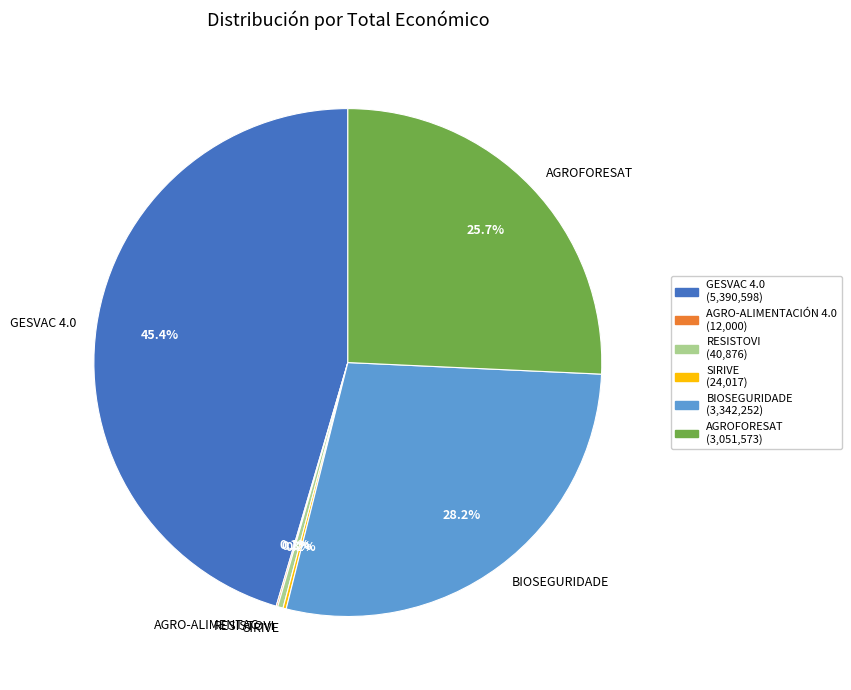

Which slice is the largest?

GESVAC 4.0